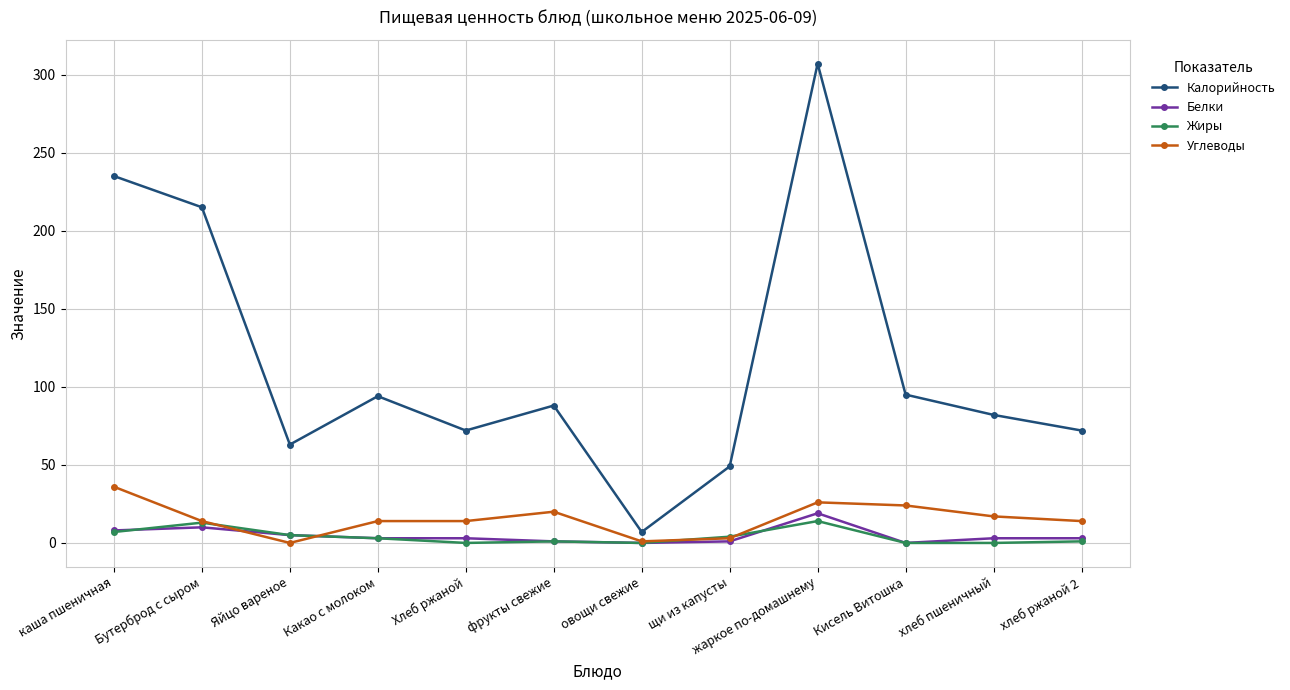

True or false: Калорийность and Жиры cross at least once.

False